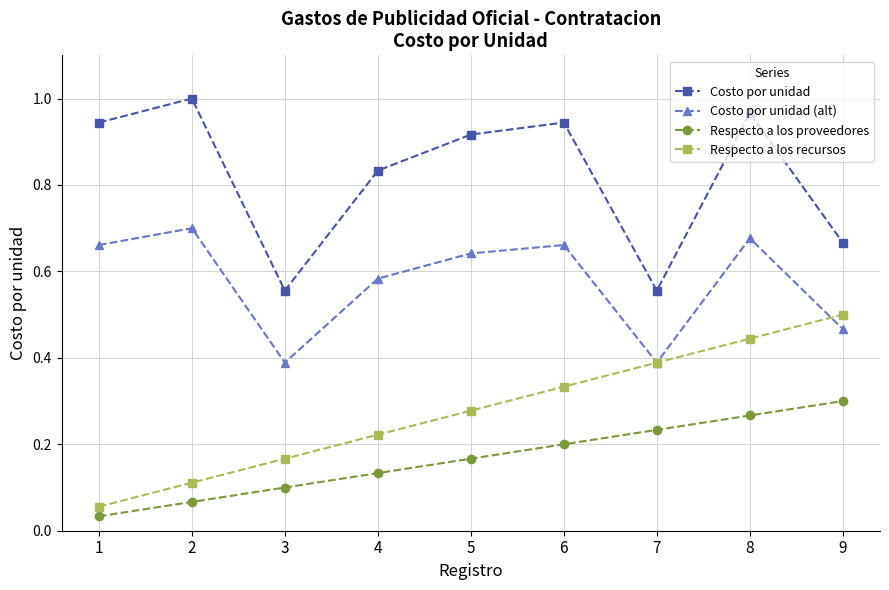

True or false: Respecto a los recursos and Respecto a los proveedores cross at least once.

False